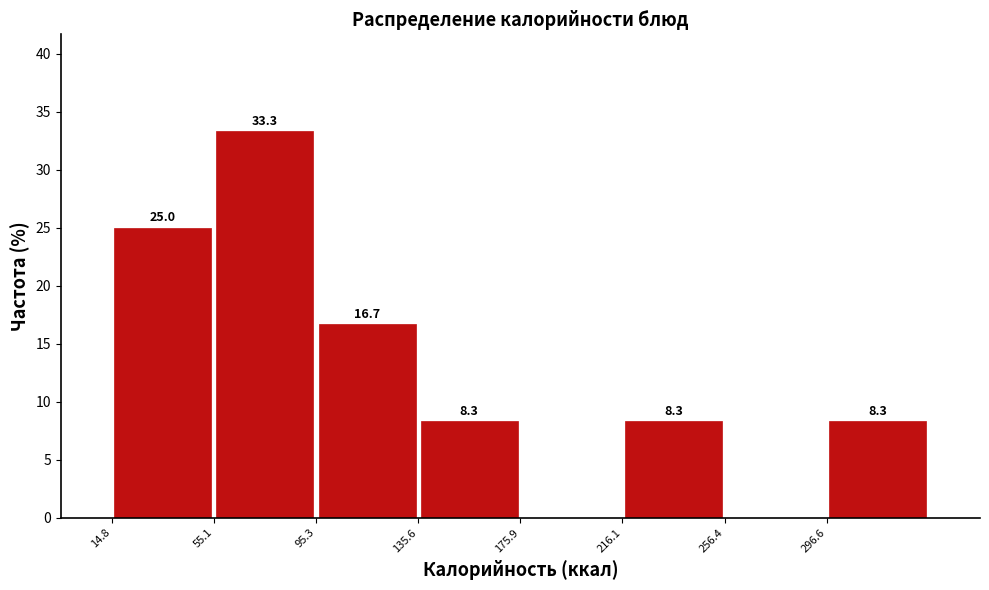

Over which range of the x-axis is the bar tallest?

55 to 95